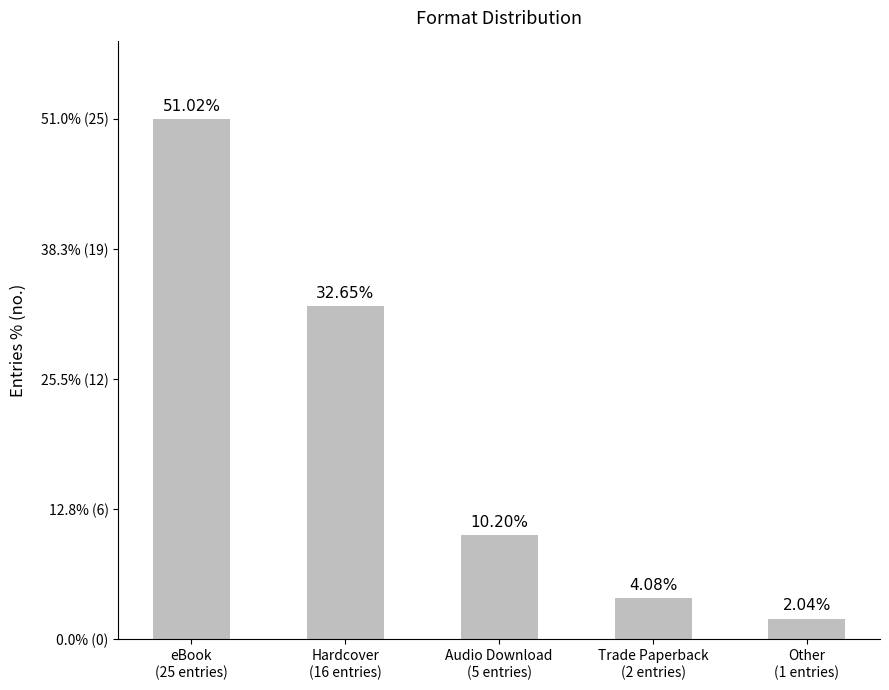

Does the chart contain any negative values?

No